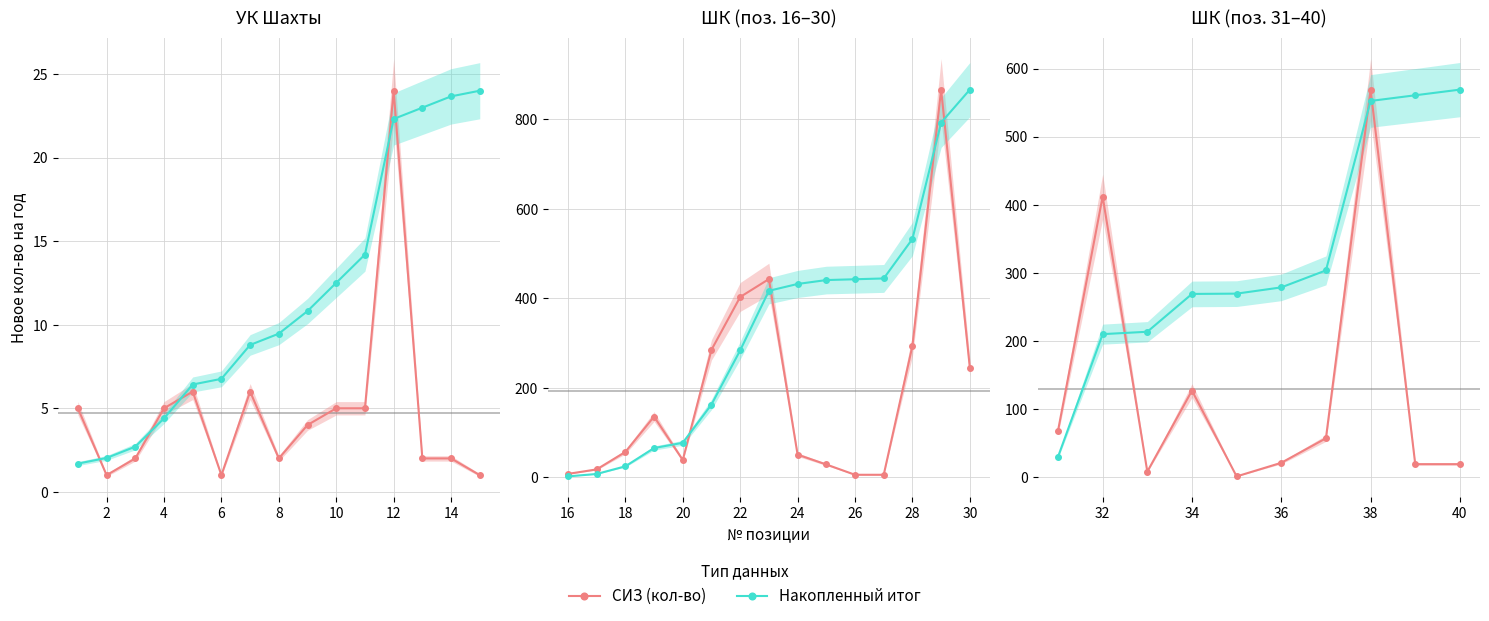

Rank the series by their maximum value, from lowest to highest.

СИЗ (кол-во), Накопленный итог